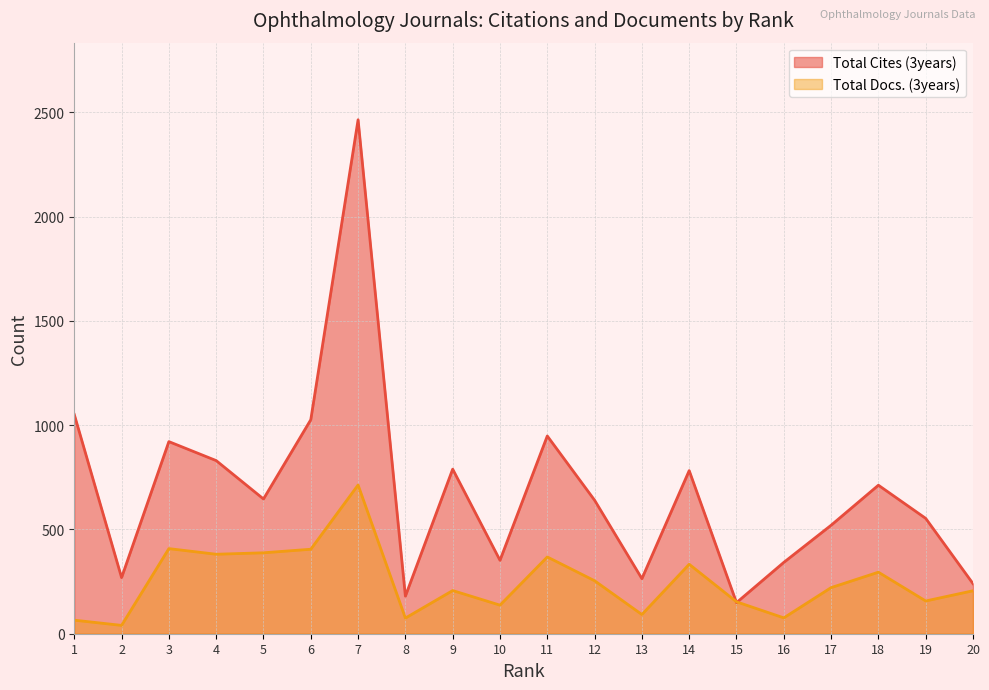

How many categories are shown in the chart?

20